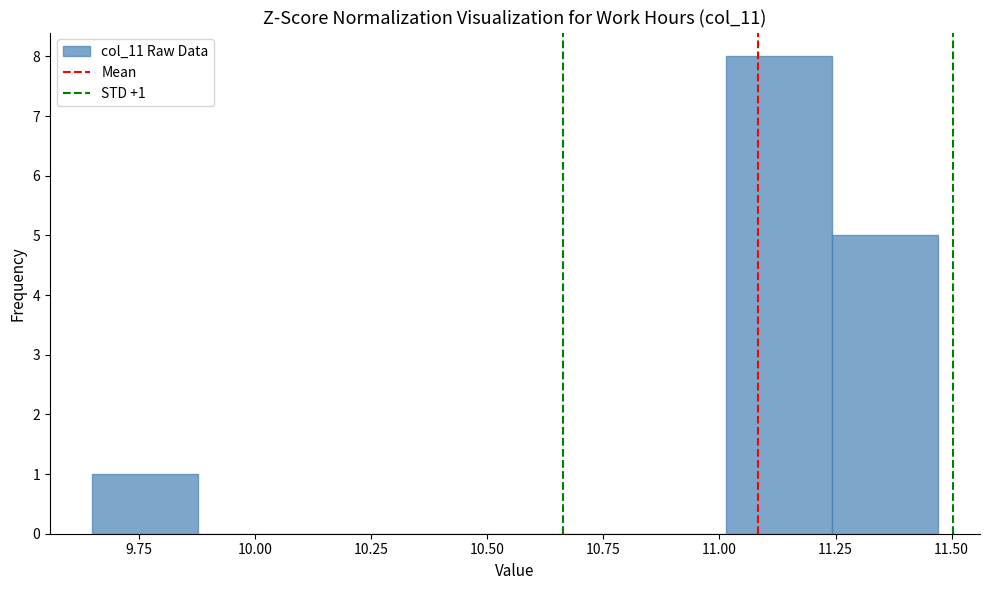

Which range on the x-axis has the tallest bar?

11.00 to 11.25